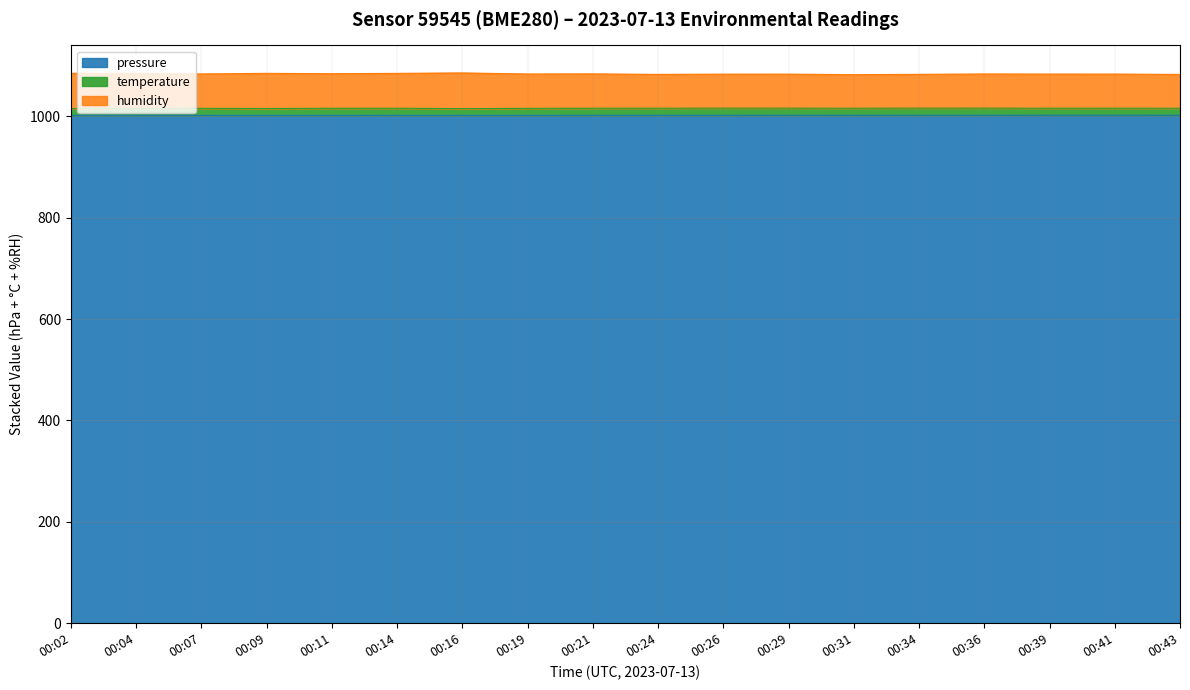

The value of pressure at 00:14 is 513.0. True or false?

False